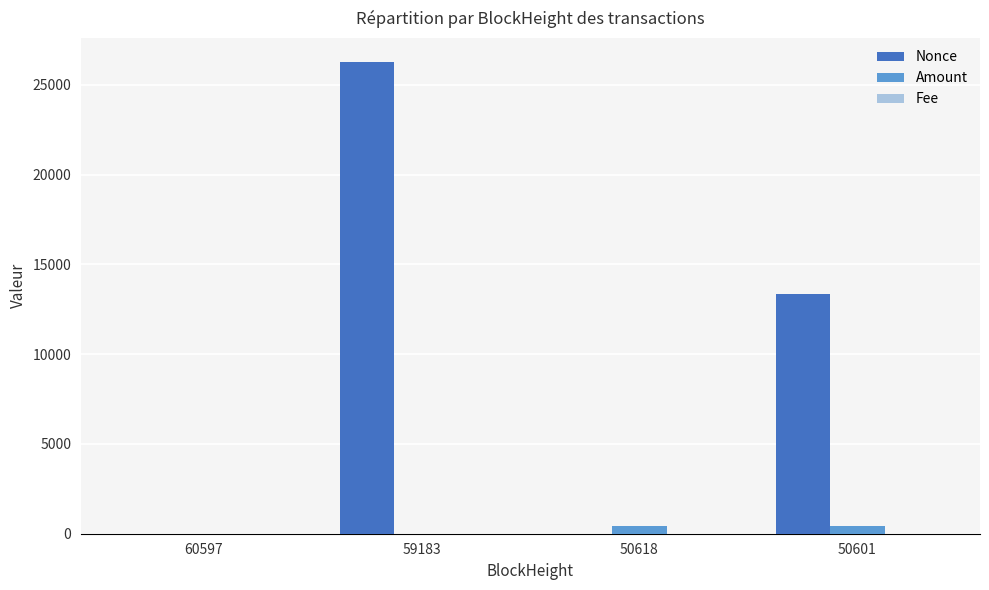

The Nonce series shows 26304.0 at 59183. True or false?

True